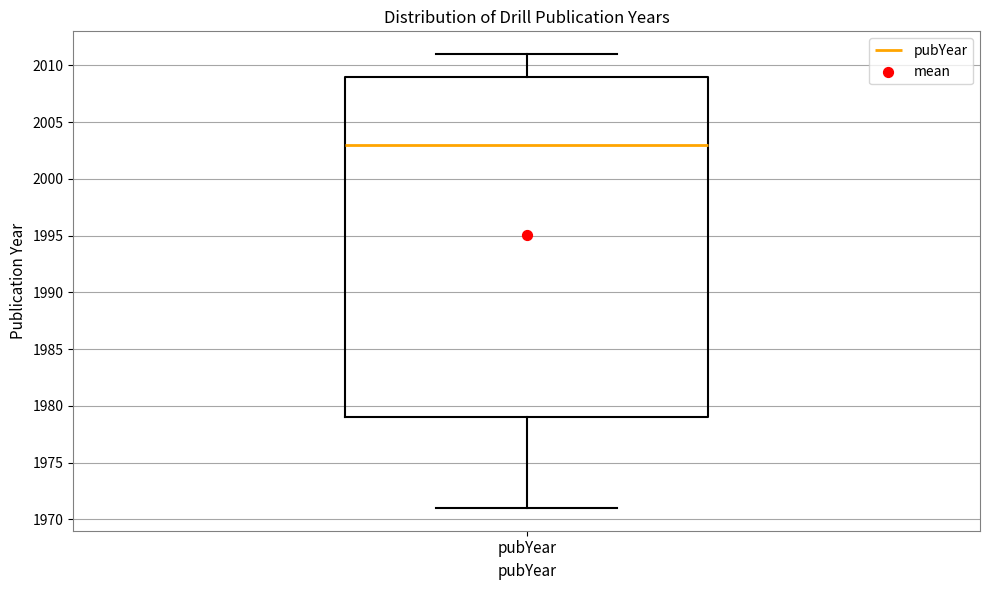

Transcribe this box plot: give where the median line is, the range the box spans, and where the two whiskers end, as read against the y-axis. The values are not printed on the chart, so give them approximately, as read against the axis.

median 2003, box 1979 to 2009, whiskers 1971 to 2011